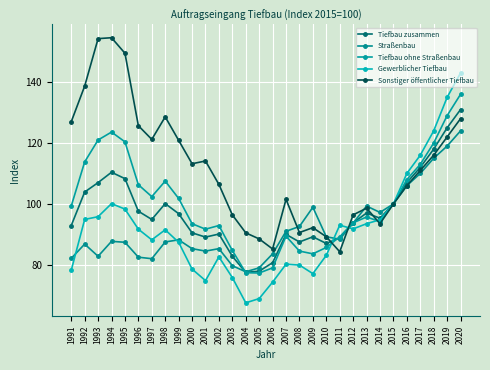

The Tiefbau ohne Straßenbau series shows 113.8 at 1992. True or false?

True